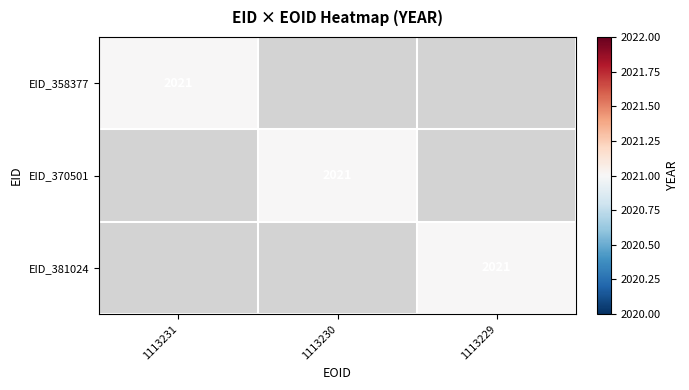

How many positive values does the 358377 series have?

1